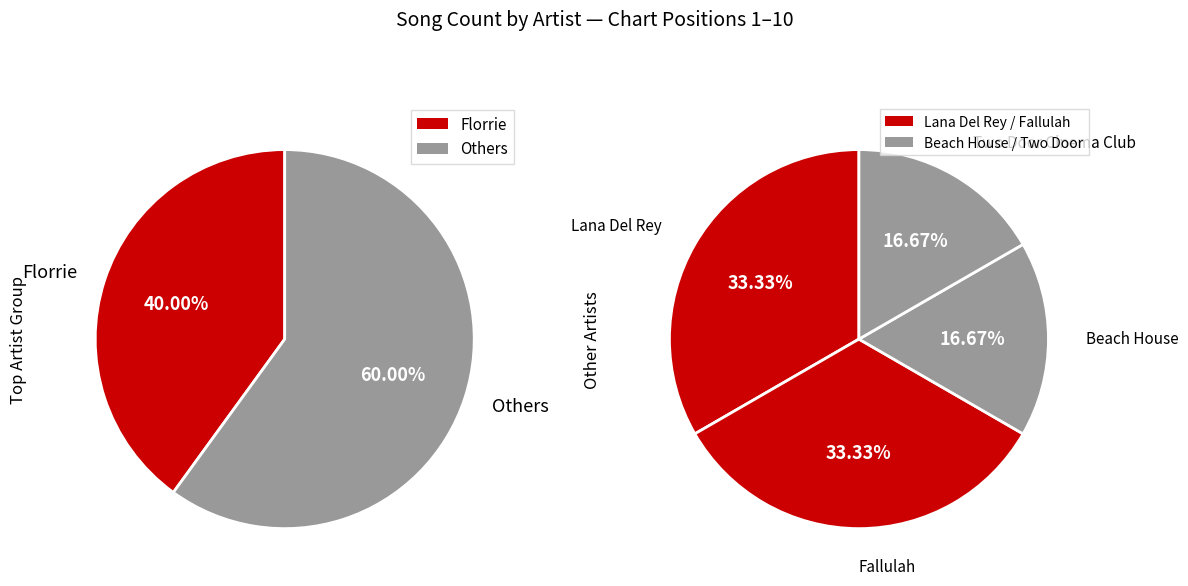

To the nearest percent, what portion does Lana Del Rey represent?

20%